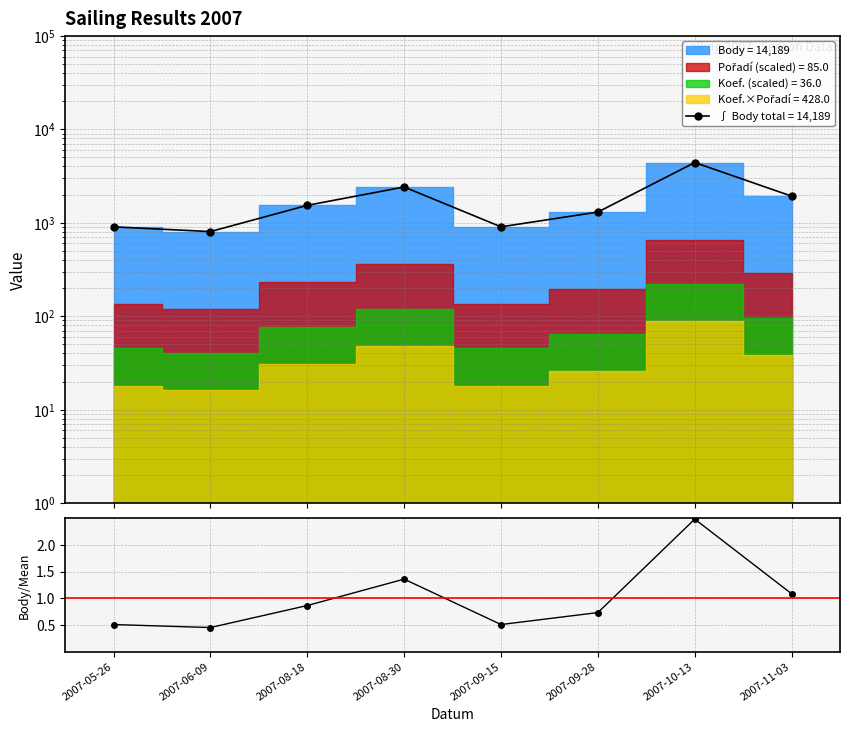

What is the label of the 5th point from the right?

2007-08-30